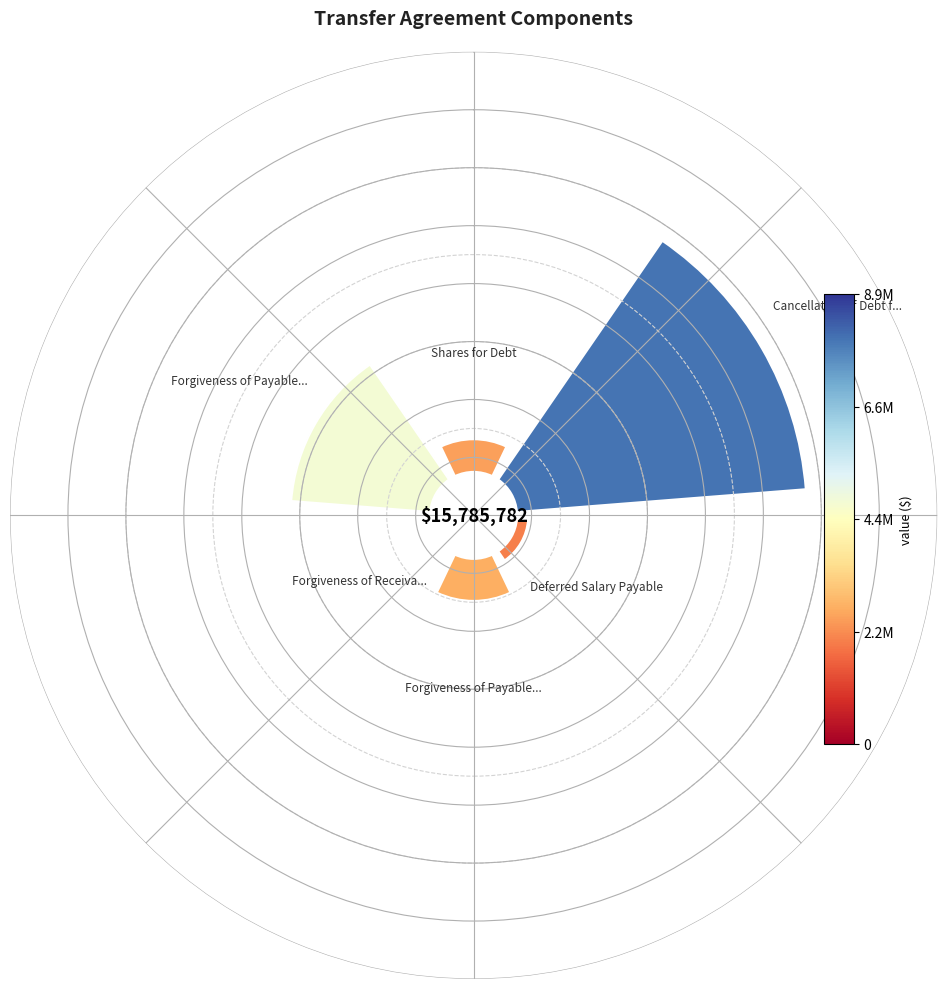

To the nearest percent, what is the average slice percentage?

17%